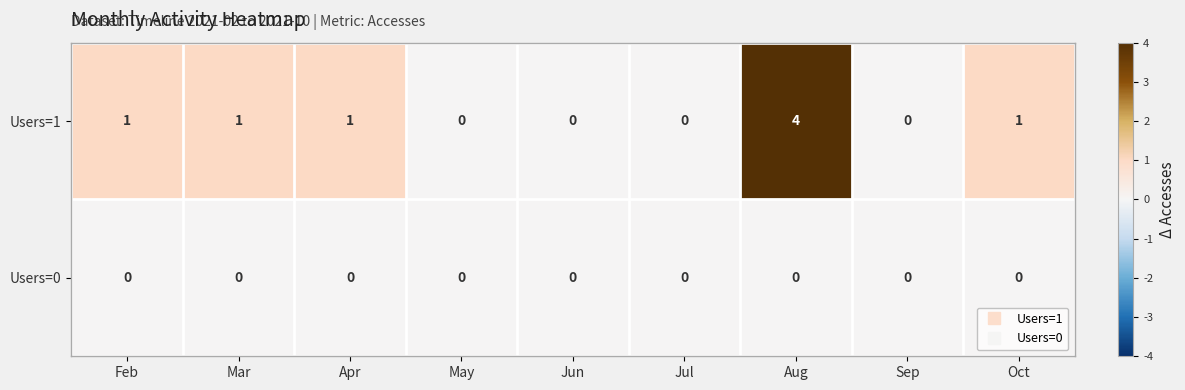

How many Users=1 values are between 0 and 1?

8